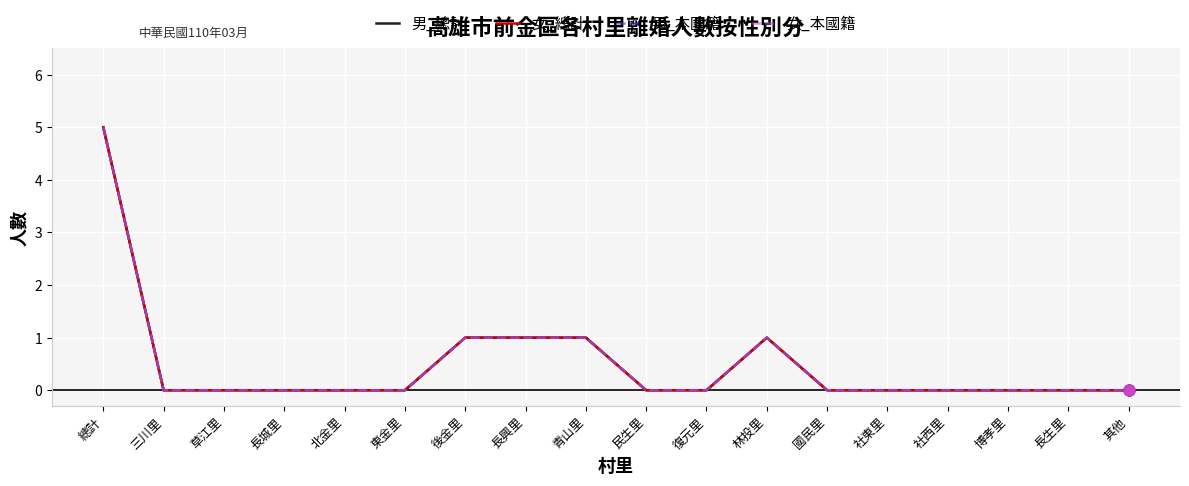

What is the total value across all series at 林投里?

4